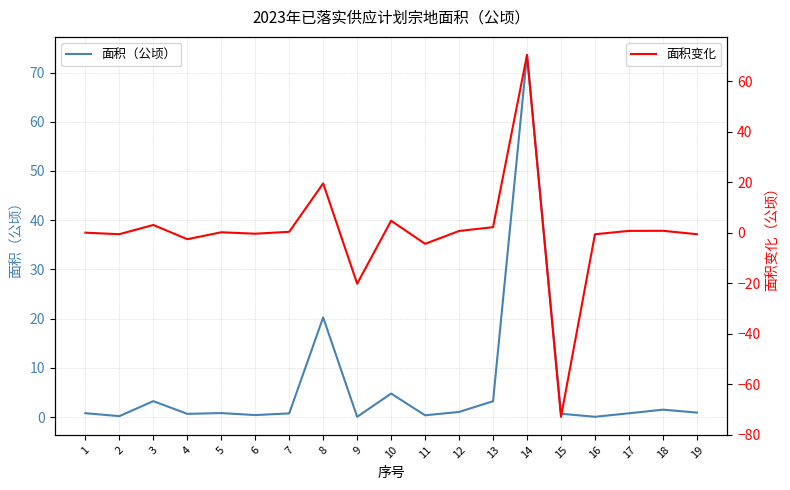

Reading left to right, transcribe all the data shown in this chart.

面积（公顷）: 0.8	0.2	3.2	0.6	0.8	0.4	0.7	20.2	0.0	4.8	0.4	1.0	3.2	73.6	0.7	0.0	0.8	1.5	0.9
面积变化: 0.0	-0.6	3.0	-2.6	0.2	-0.4	0.3	19.5	-20.2	4.7	-4.4	0.7	2.2	70.3	-72.9	-0.6	0.7	0.7	-0.6